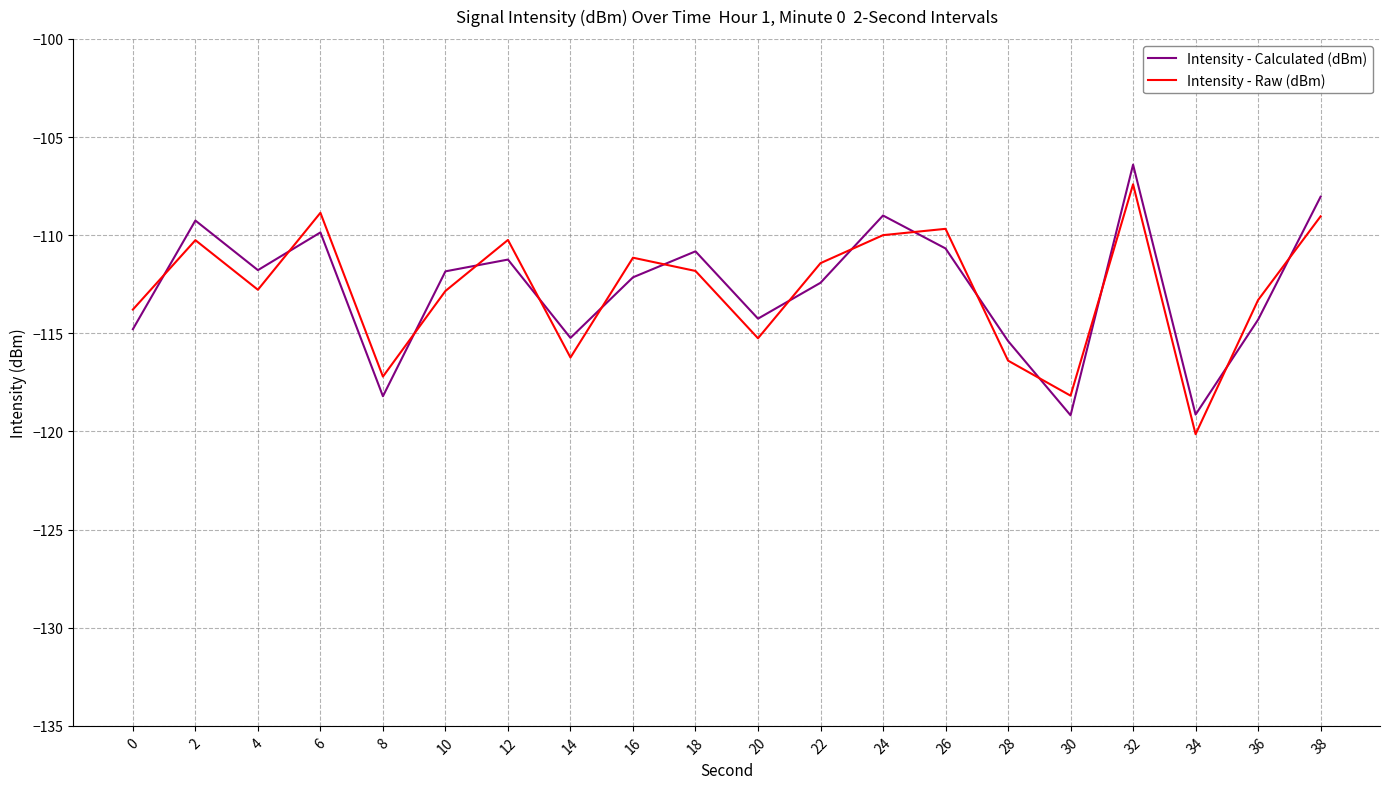

After their last crossing, which series has the higher values: Intensity - Raw (dBm) or Intensity - Calculated (dBm)?

Intensity - Calculated (dBm)